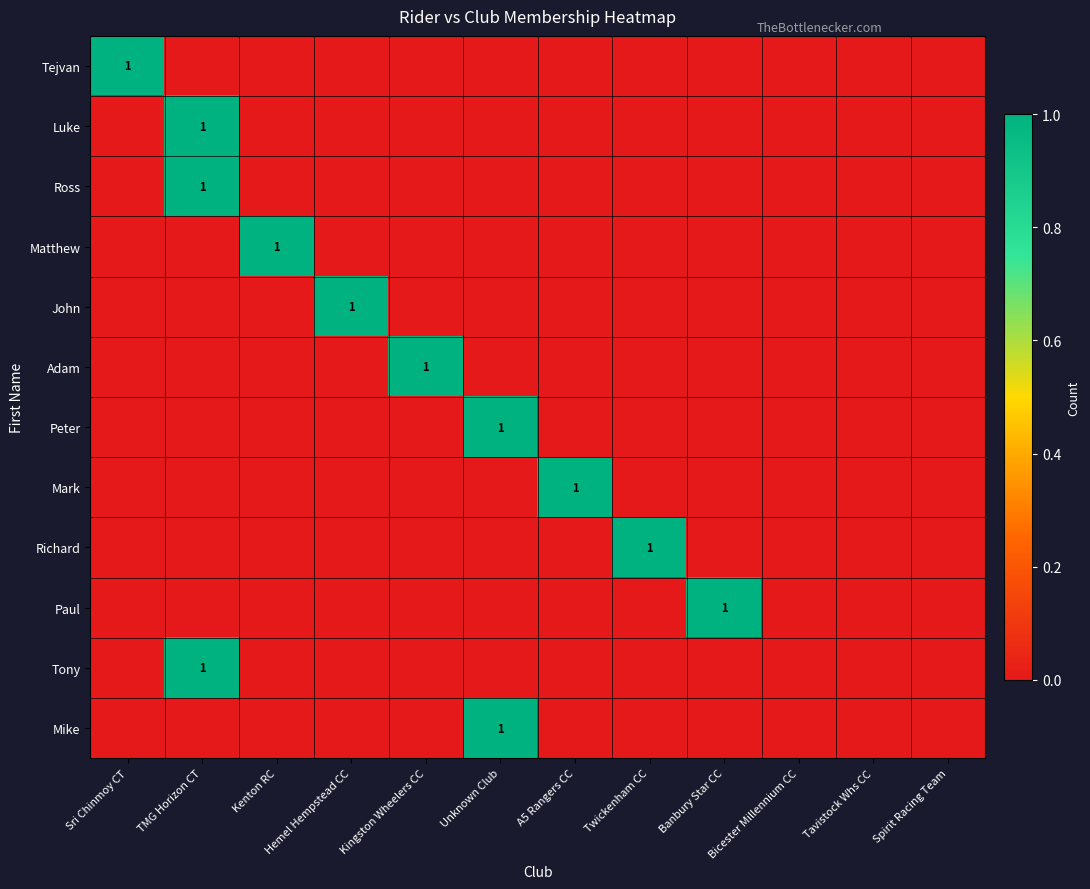

Rank the categories by Tony value from lowest to highest.

Sri Chinmoy CT, Kenton RC, Hemel Hempstead CC, Kingston Wheelers CC, Unknown Club, A5 Rangers CC, Twickenham CC, Banbury Star CC, Bicester Millennium CC, Tavistock Whs CC, Spirit Racing Team, TMG Horizon CT